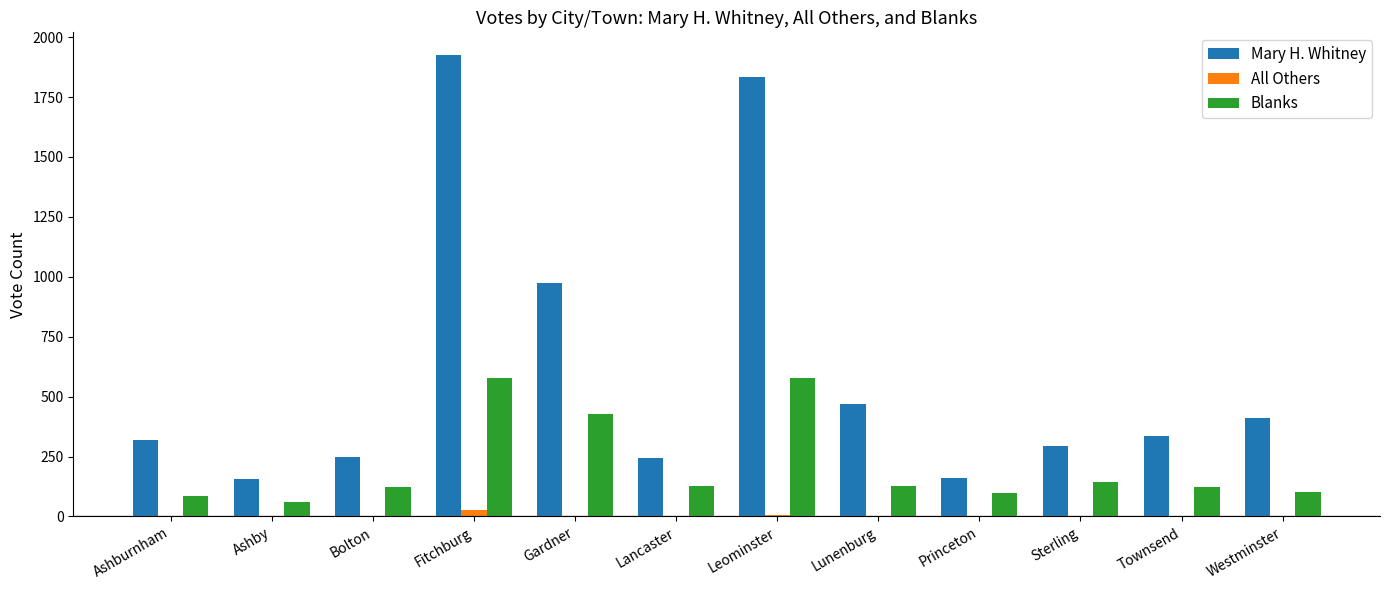

Which category has the highest value across all series?

Fitchburg